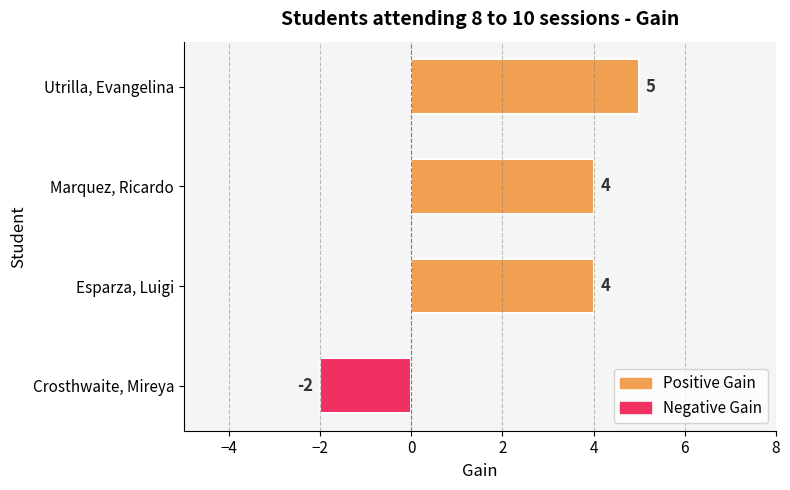

Reading bottom to top, extract all data points from this chart.

-2	4	4	5